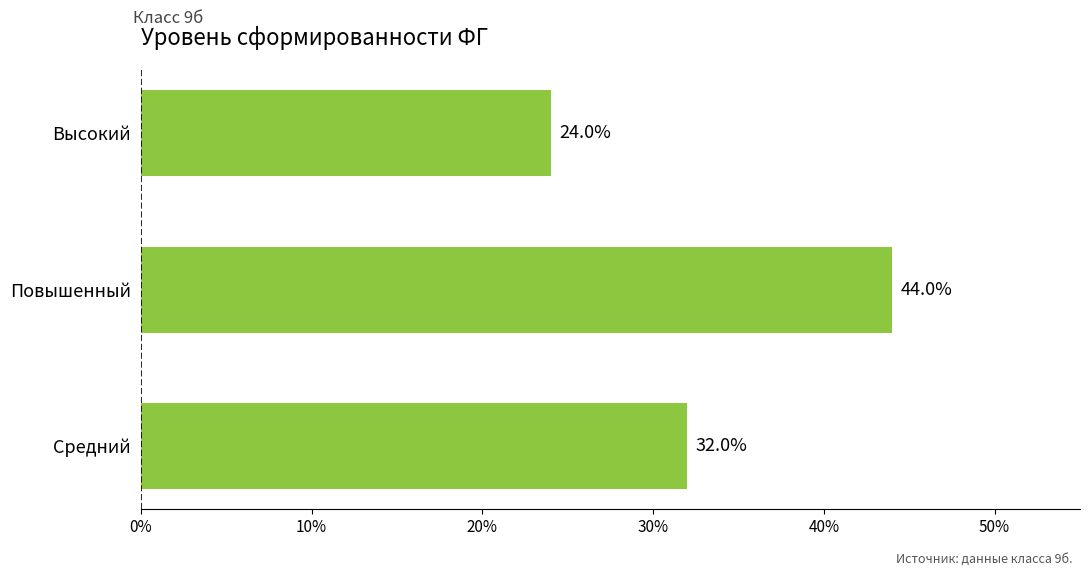

Rank the categories by value from lowest to highest.

Высокий, Средний, Повышенный